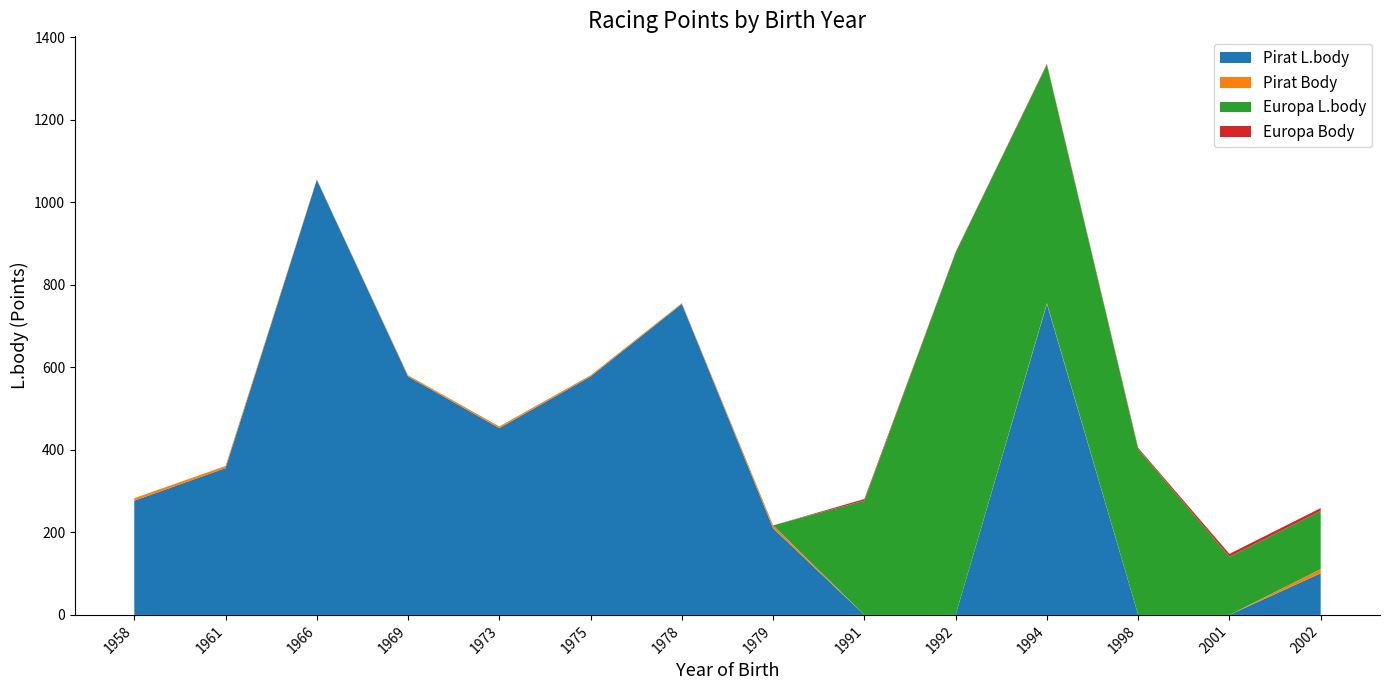

Reading left to right, what are all the values shown in this chart?

Pirat L.body: 277	356	1055	578	453	578	754	210	0	0	754	0	0	101
Pirat Body: 6	5	1	3	4	3	2	7	0	0	2	0	0	10
Europa L.body: 0	0	0	0	0	0	0	0	277	879	578	402	141	141
Europa Body: 0	0	0	0	0	0	0	0	4	1	2	3	7	7